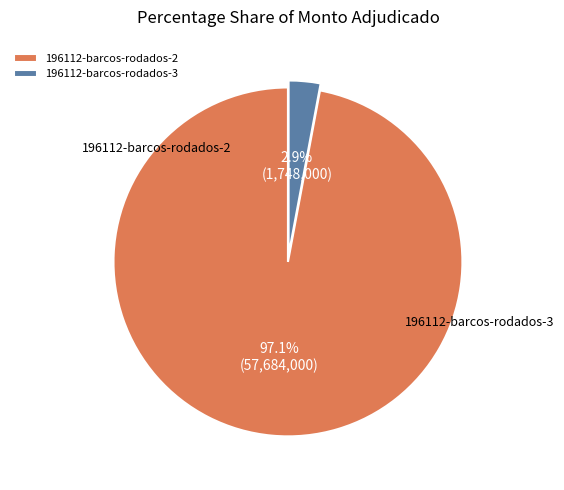

To the nearest percent, what is the average slice percentage?

50%